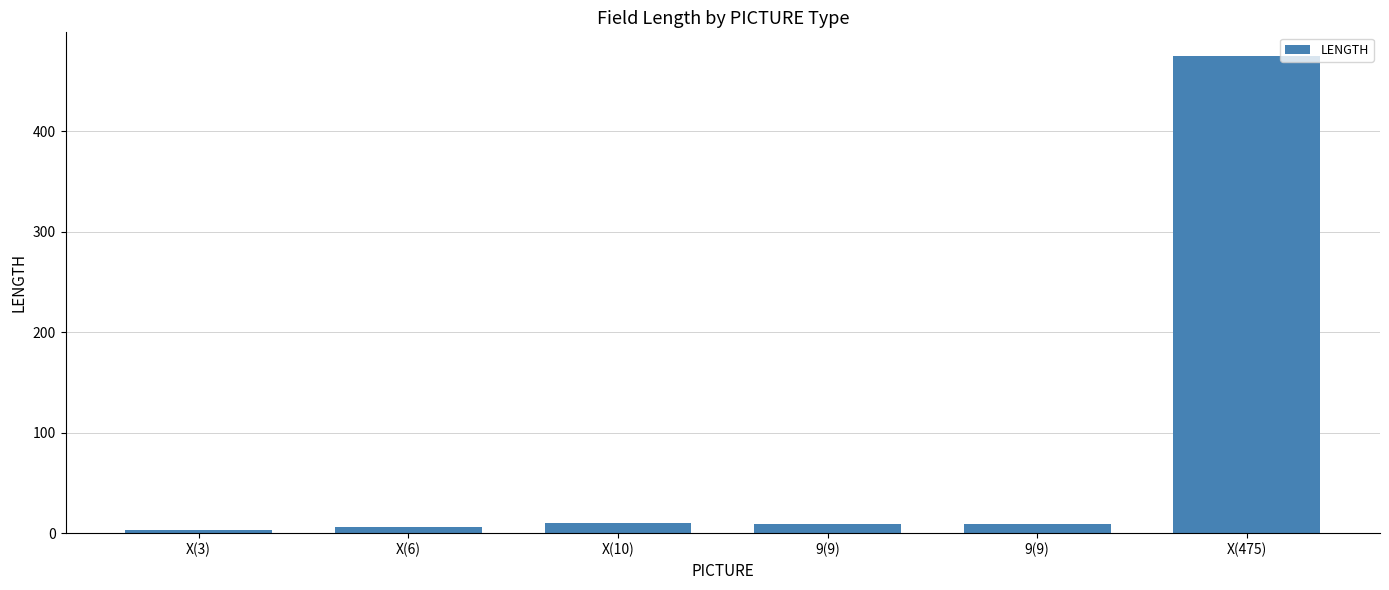

How many values are below 9?

2